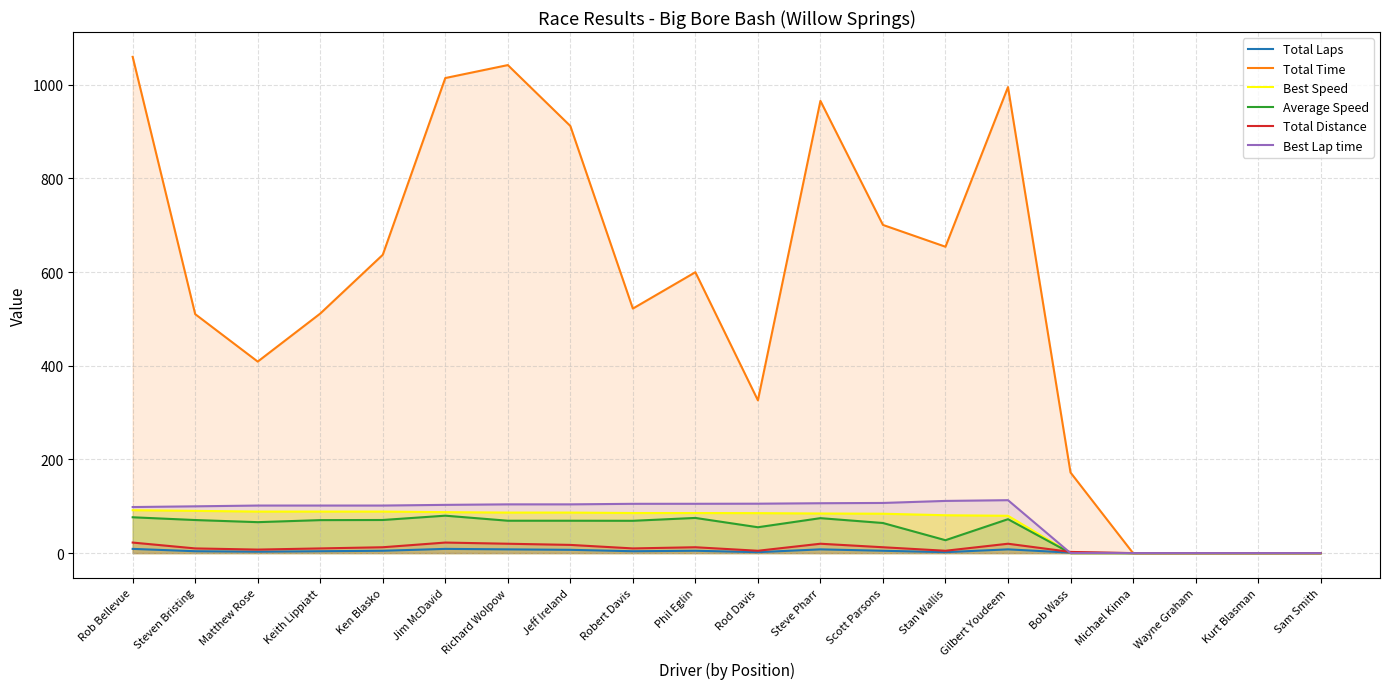

Where does the Best Speed series first go above 85?

Rob Bellevue